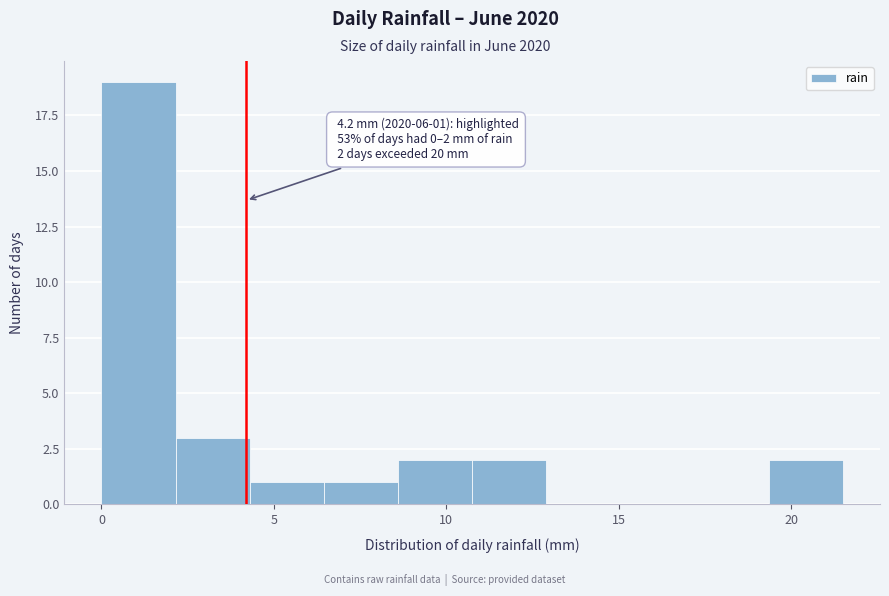

Over which range of the x-axis is the bar tallest?

0.00 to 2.15